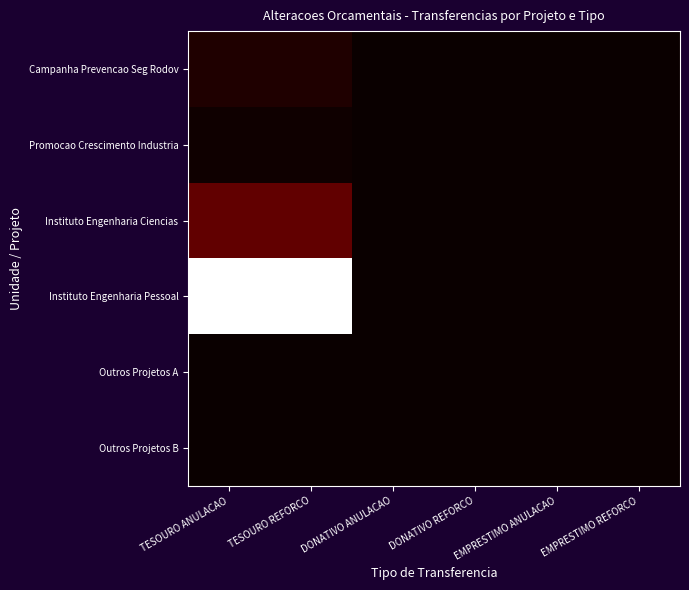

At which category is the sum across all series the highest?

TESOURO ANULACAO